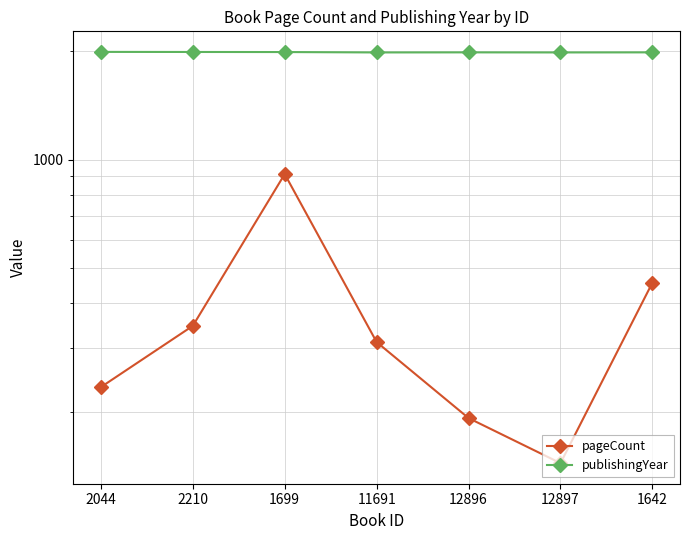

Rank the series by their average value, from lowest to highest.

pageCount, publishingYear